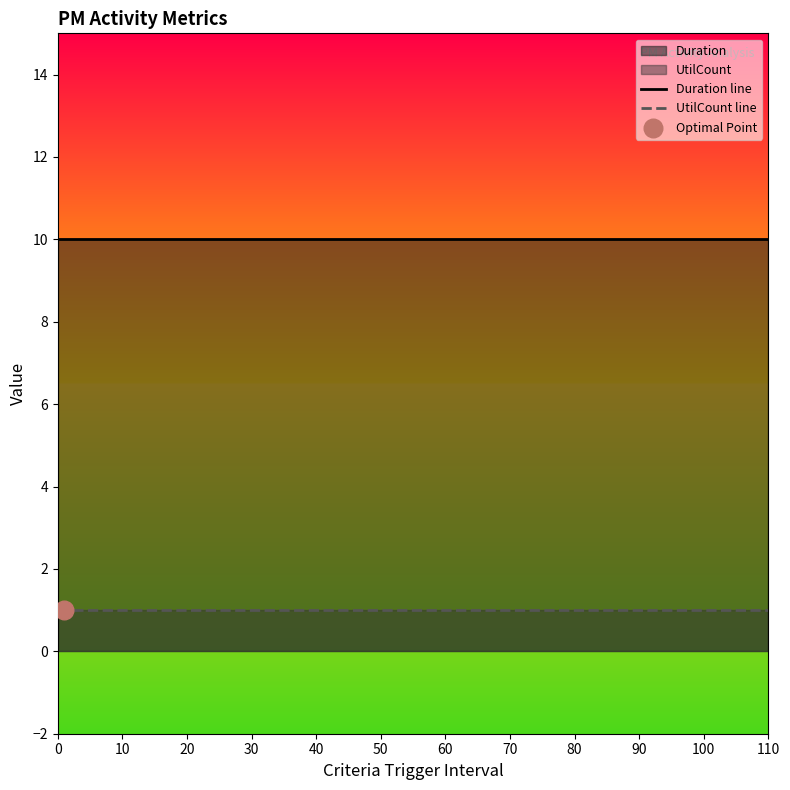

Which series has the widest spread of Y values?

Duration line